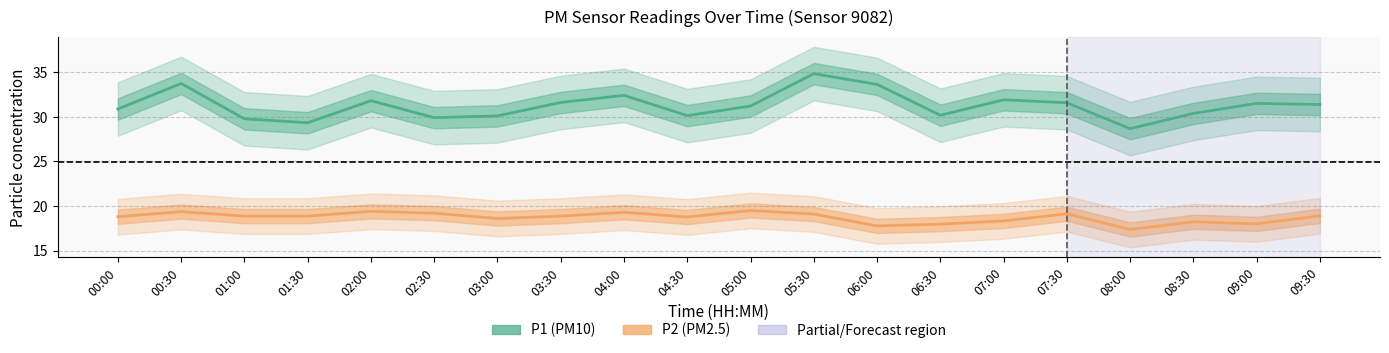

What is the difference between the highest and lowest values at 05:00?

11.7